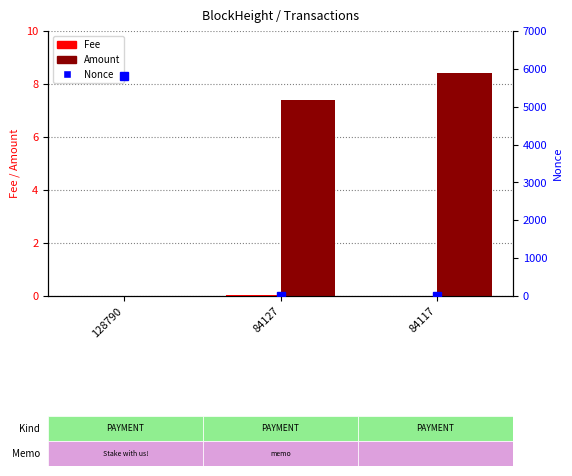

What is the difference between the Nonce values at 84117 and 84127?

1.0